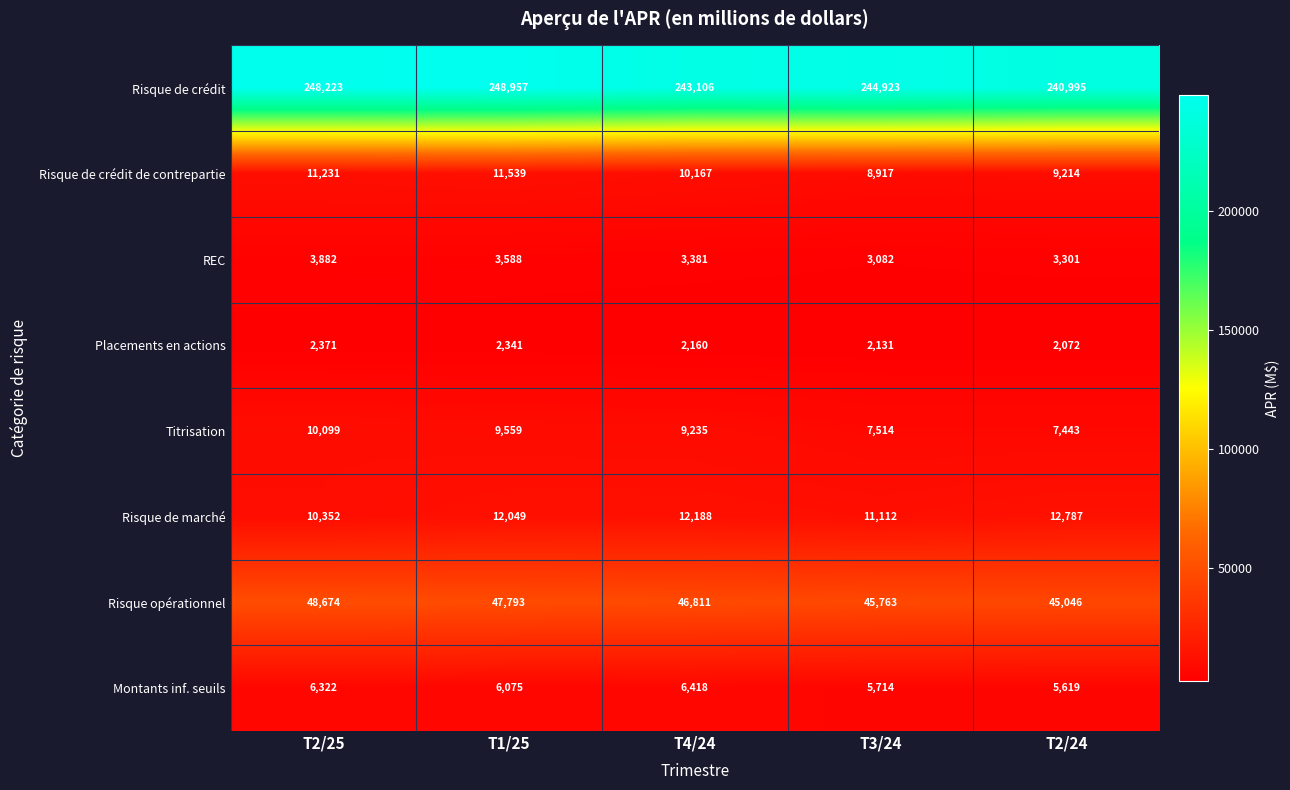

Which series changed the most between T4/24 and T3/24?

Risque de crédit